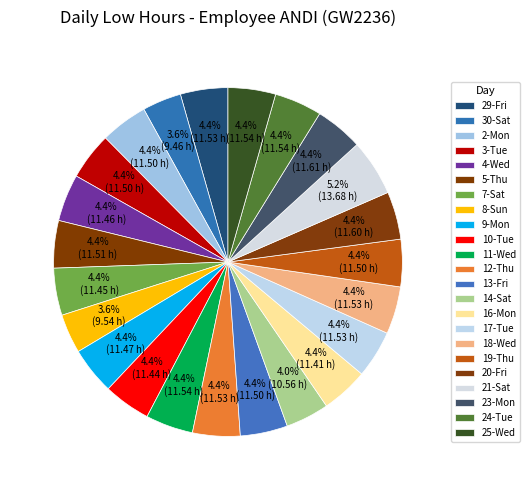

To the nearest percent, what portion does 24-Tue represent?

4%